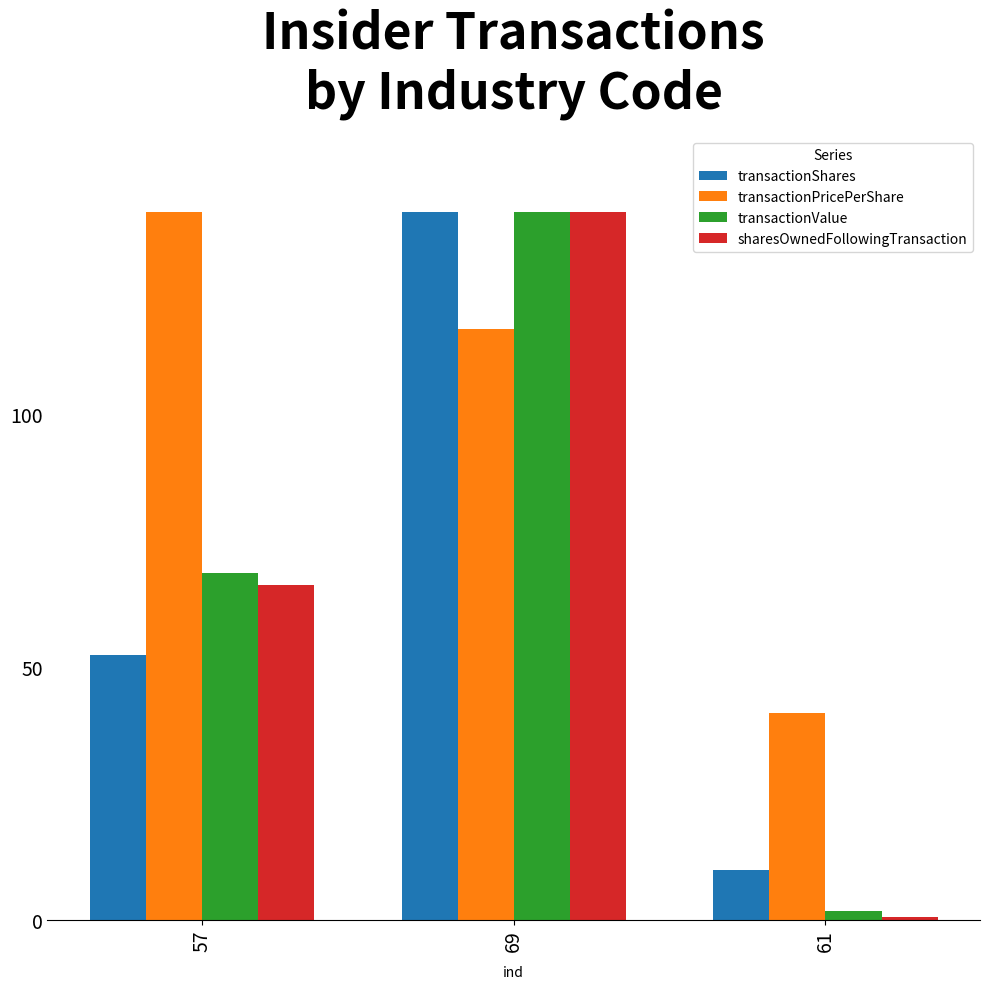

What is the difference between the transactionValue values at 69 and 57?

71.5